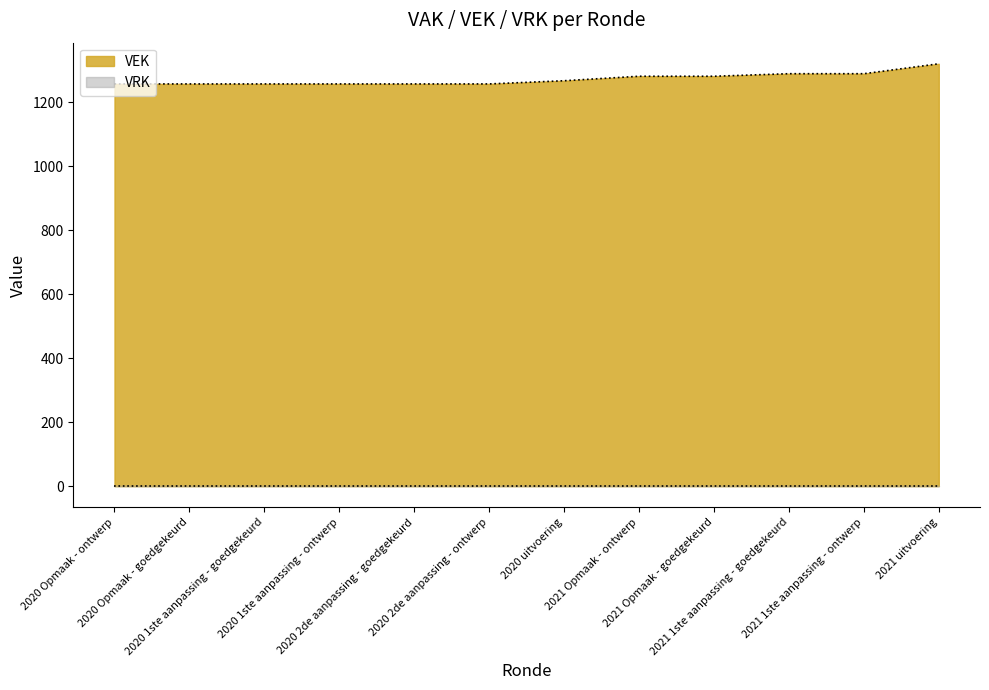

What is the sum of the values at 2021 1ste aanpassing - ontwerp and 2020 2de aanpassing - ontwerp?

2548